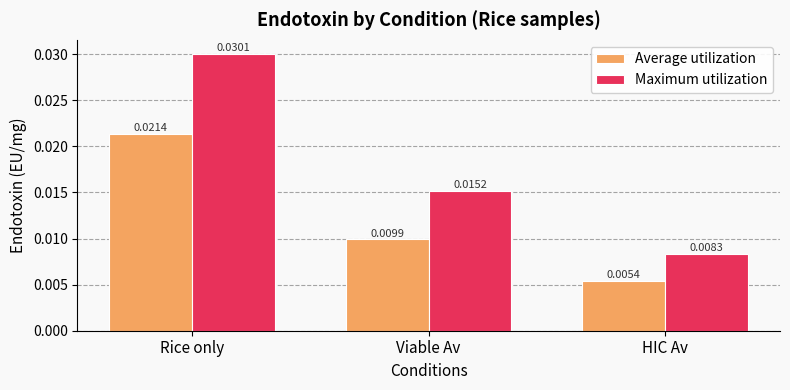

Count the number of categories in the chart.

3